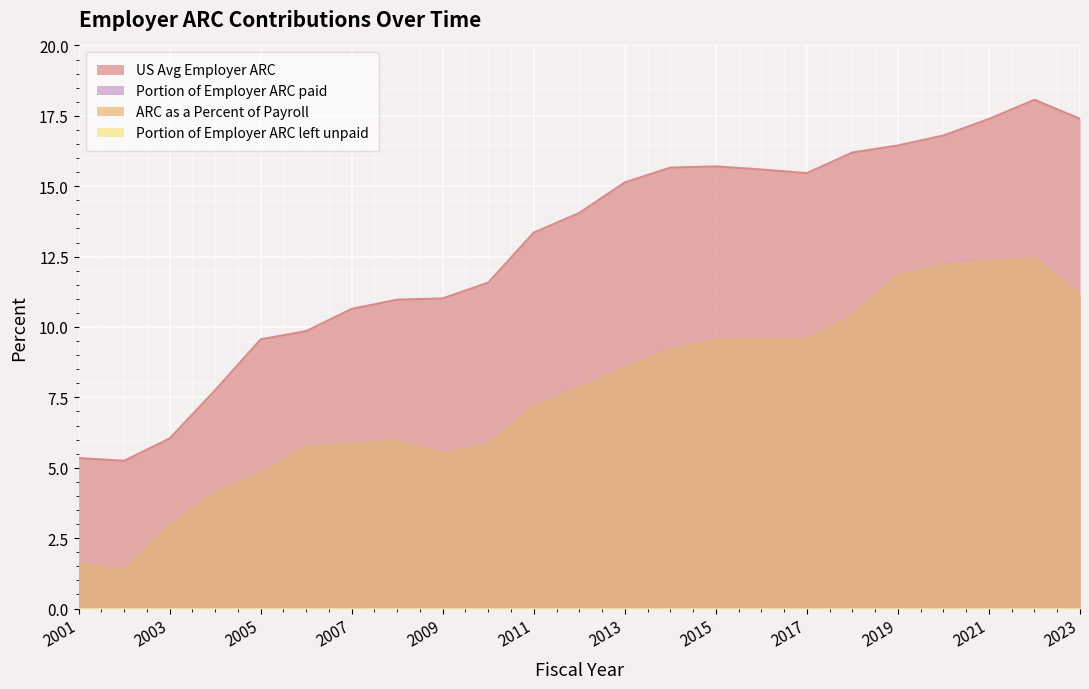

List the labels in order of US Avg Employer ARC value, smallest first.

2002, 2001, 2003, 2004, 2005, 2006, 2007, 2008, 2009, 2010, 2011, 2012, 2013, 2017, 2016, 2014, 2015, 2018, 2019, 2020, 2021, 2023, 2022